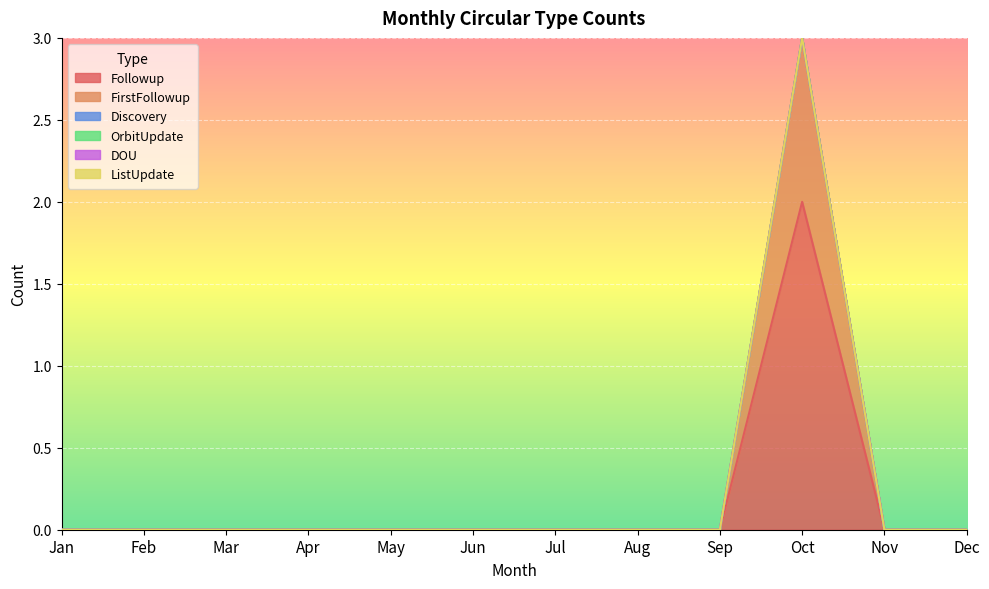

At how many categories does at least one series exceed 1?

1